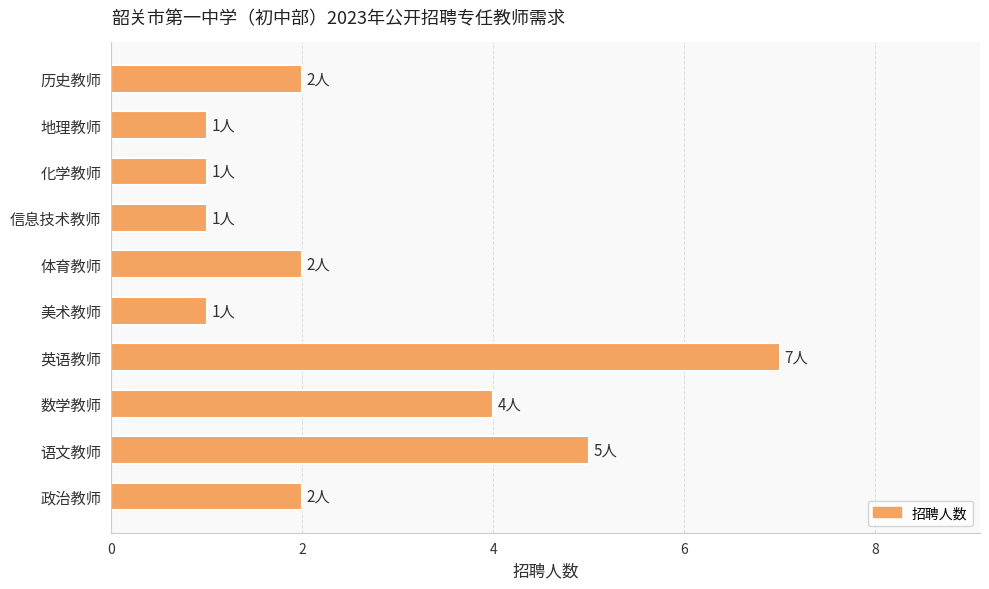

What is the ratio of the value at 政治教师 to the value at 语文教师?

0.4